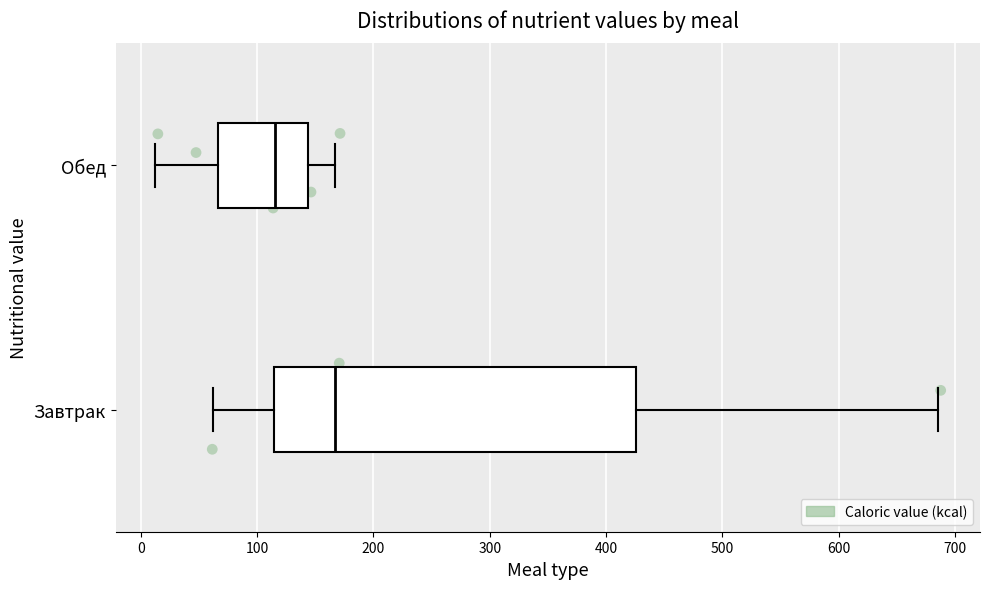

Which box's median line is the furthest to the left?

Обед